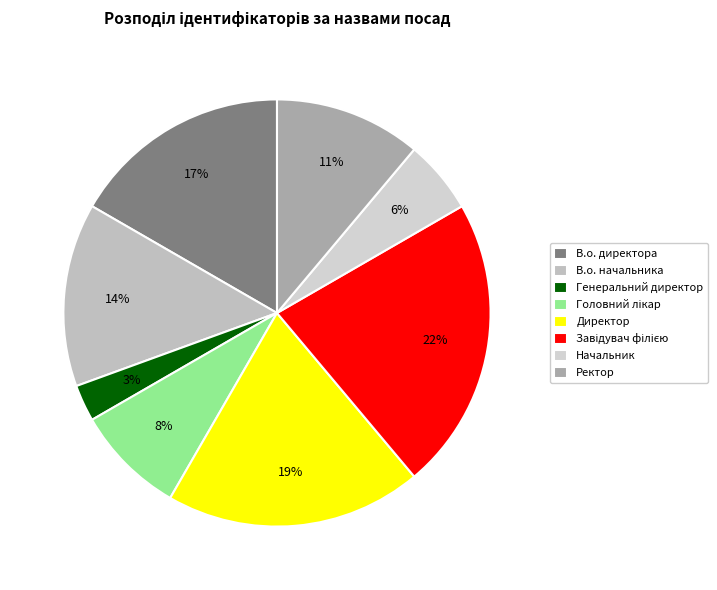

Which slice is the smallest?

Генеральний директор